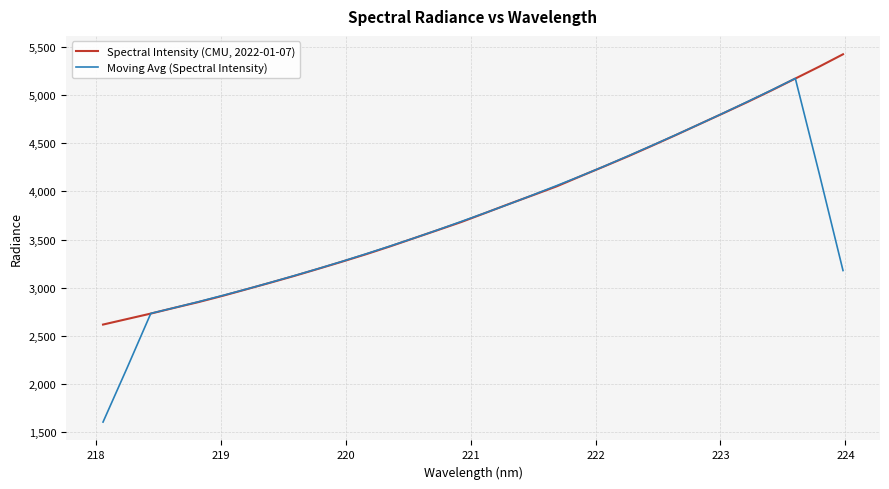

Which series ends up on top after the final intersection of Moving Avg (Spectral Intensity) and Spectral Intensity (CMU, 2022-01-07)?

Spectral Intensity (CMU, 2022-01-07)